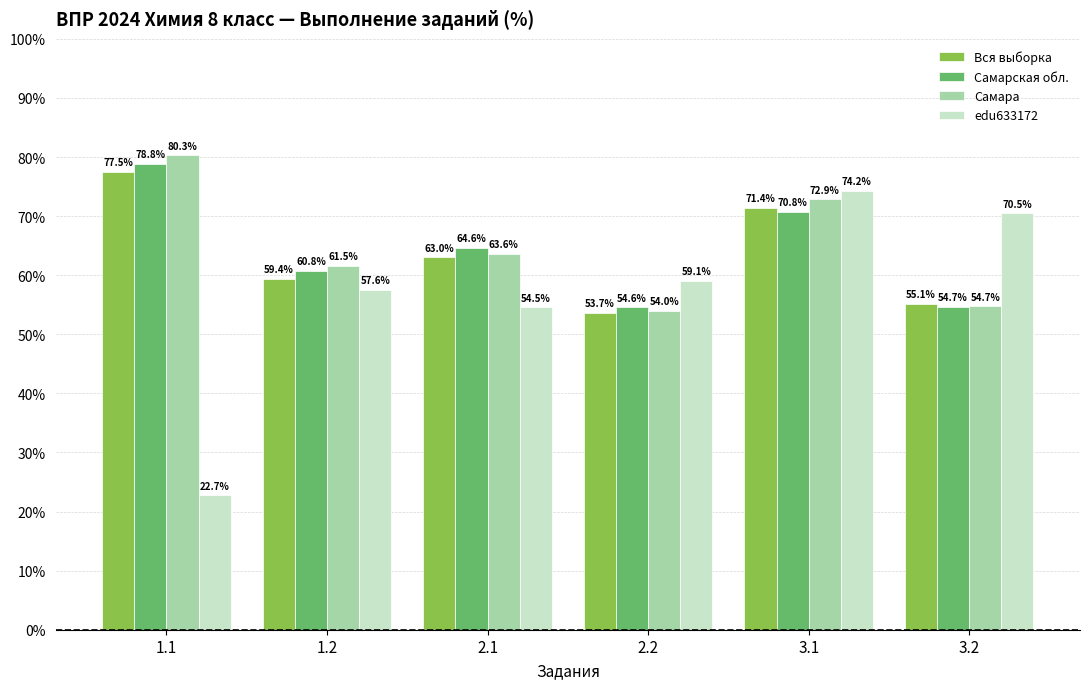

Where is Вся выборка nearest to the value 65?

2.1